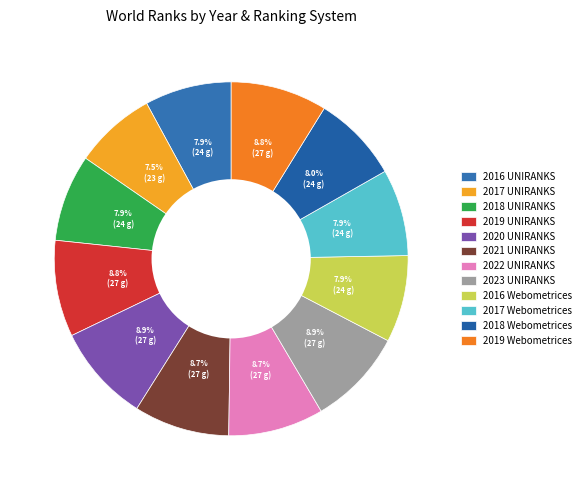

How much of the chart is everything except 2022 UNIRANKS?

91.3%